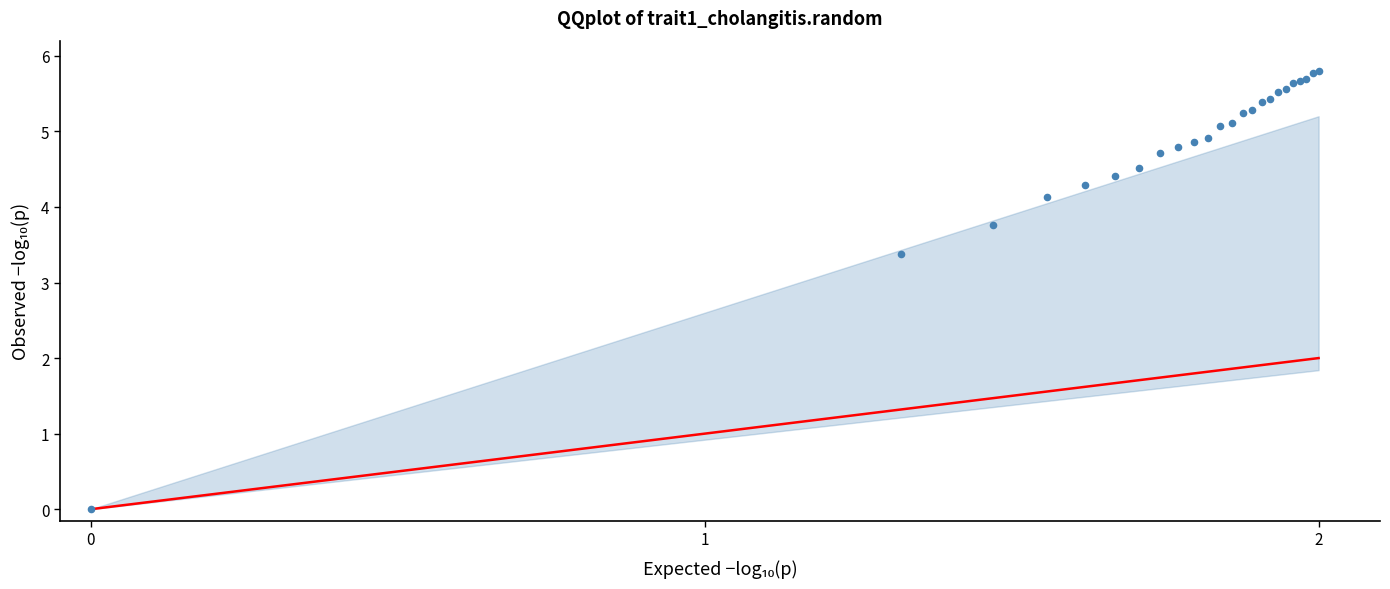

What Y value in the scatter plot is closest to 2?

3.4